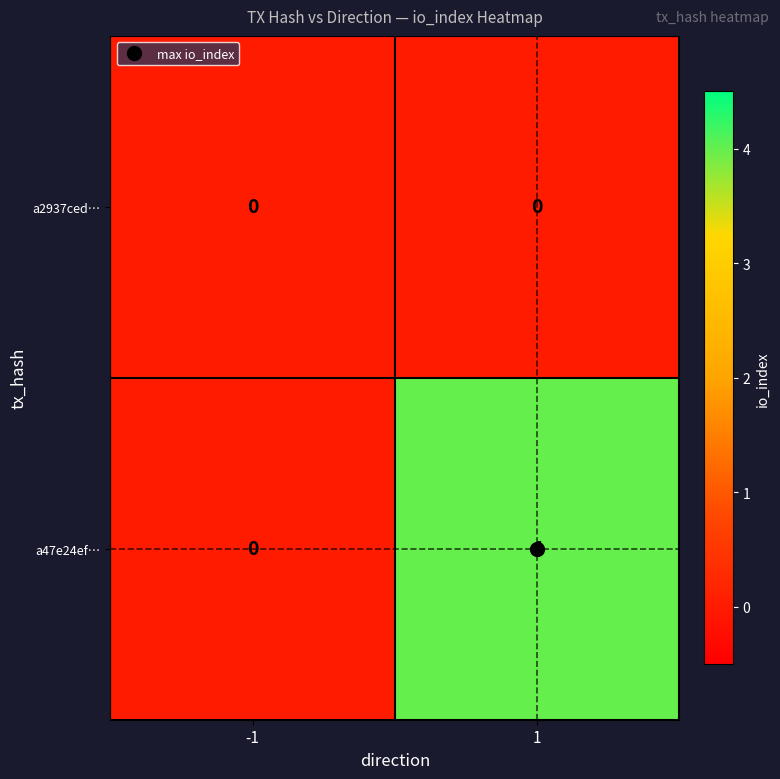

What is the approximate value of a47e24ef… at 1?

4